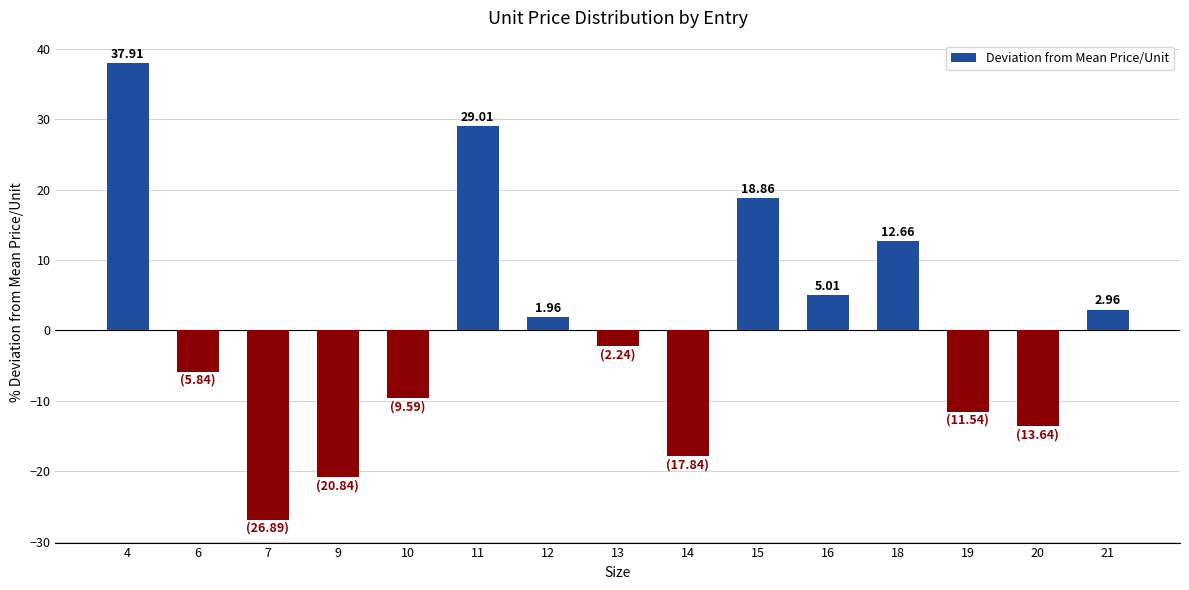

Reading left to right, extract all data points from this chart.

37.9	-5.8	-26.9	-20.8	-9.6	29.0	2.0	-2.2	-17.8	18.9	5.0	12.7	-11.5	-13.6	3.0